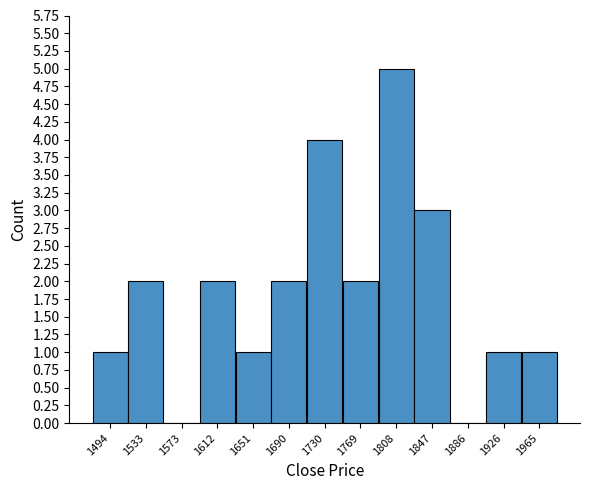

Which range on the x-axis has the tallest bar?

1790 to 1830